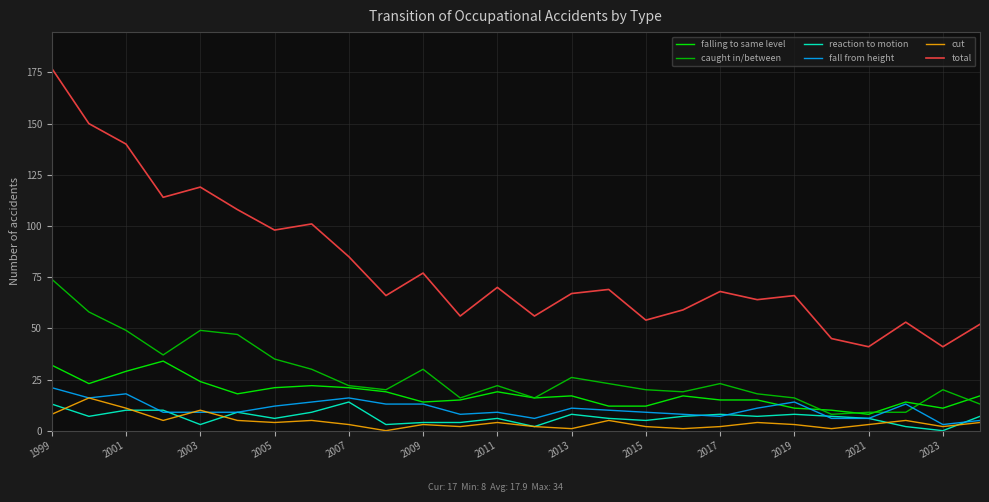

True or false: cut and caught in/between intersect in this chart.

False